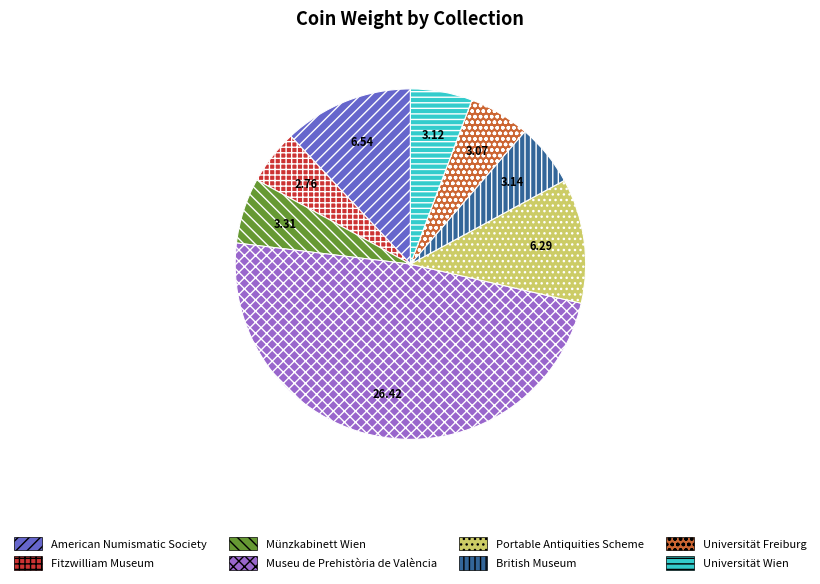

Does any single category account for the majority?

No